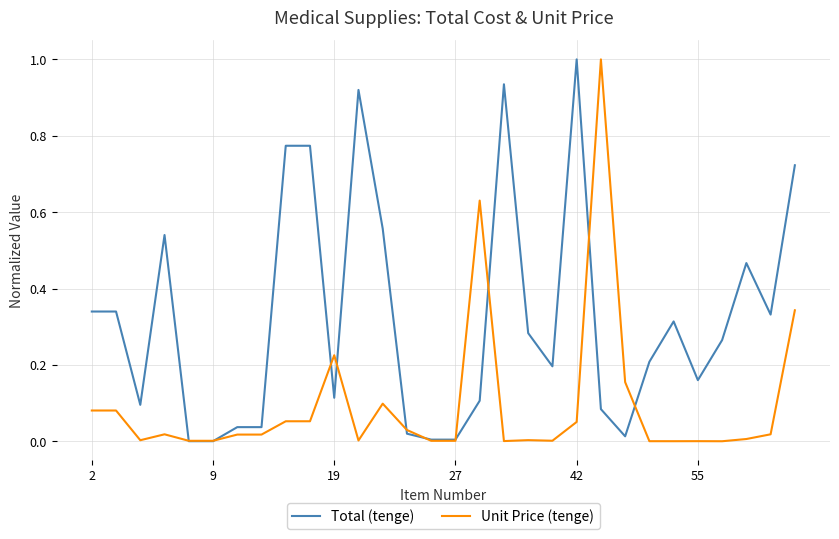

Which series has the largest total across all categories?

Total (tenge)